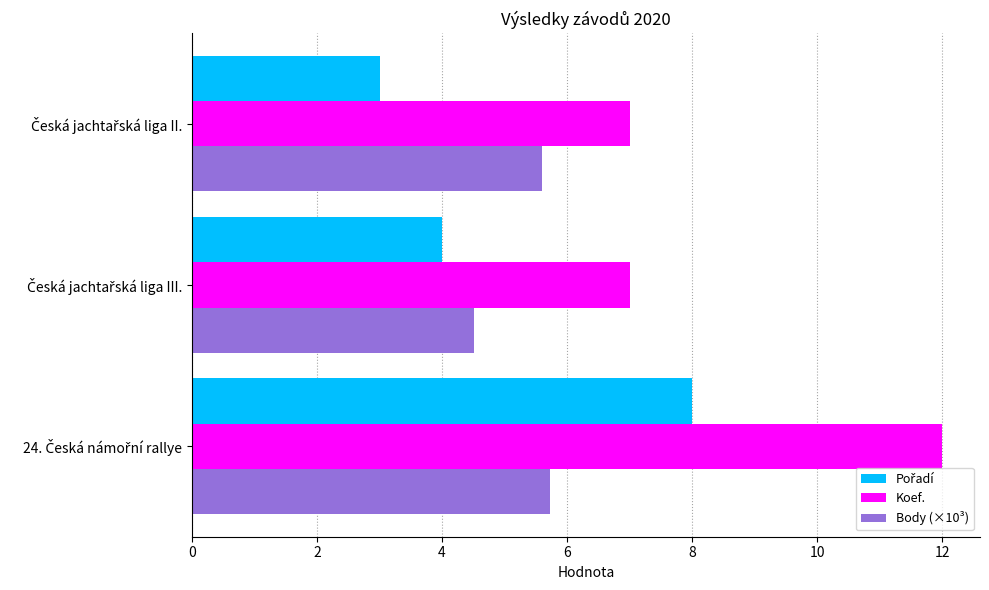

Which series has the largest total across all categories?

Koef.